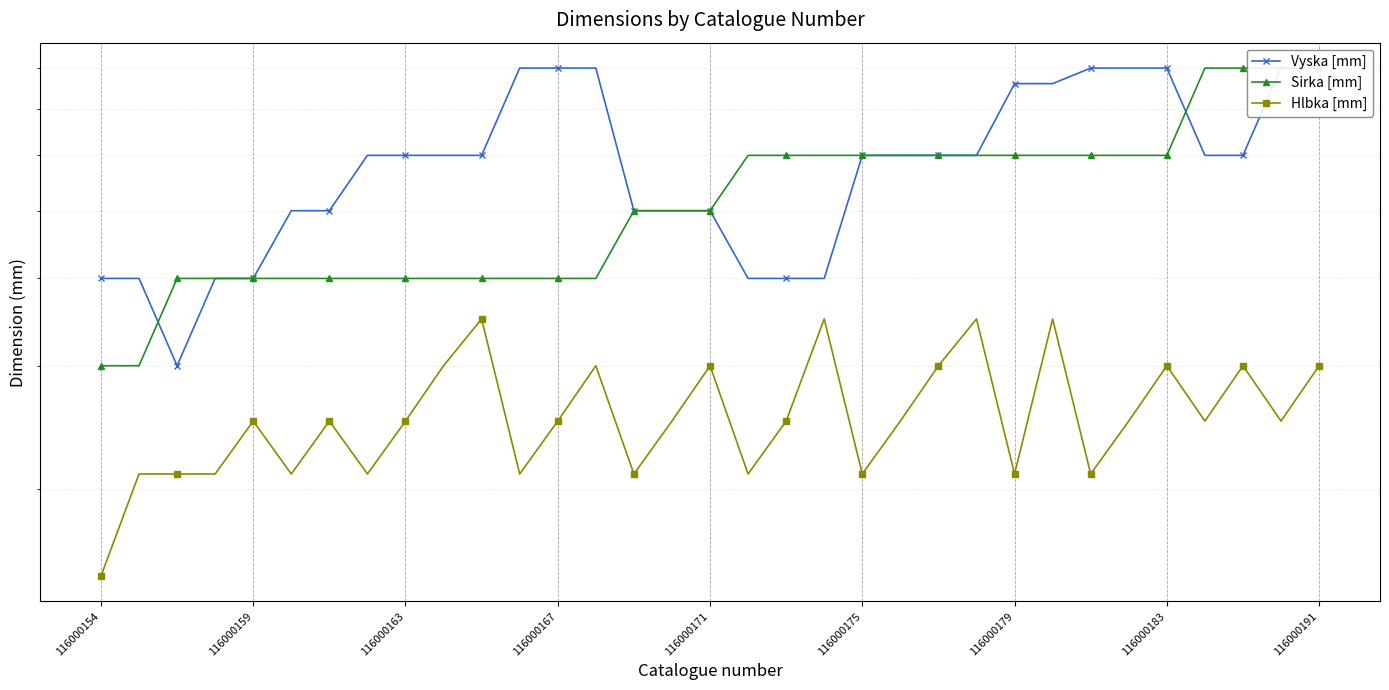

True or false: Sirka [mm] and Vyska [mm] intersect in this chart.

True